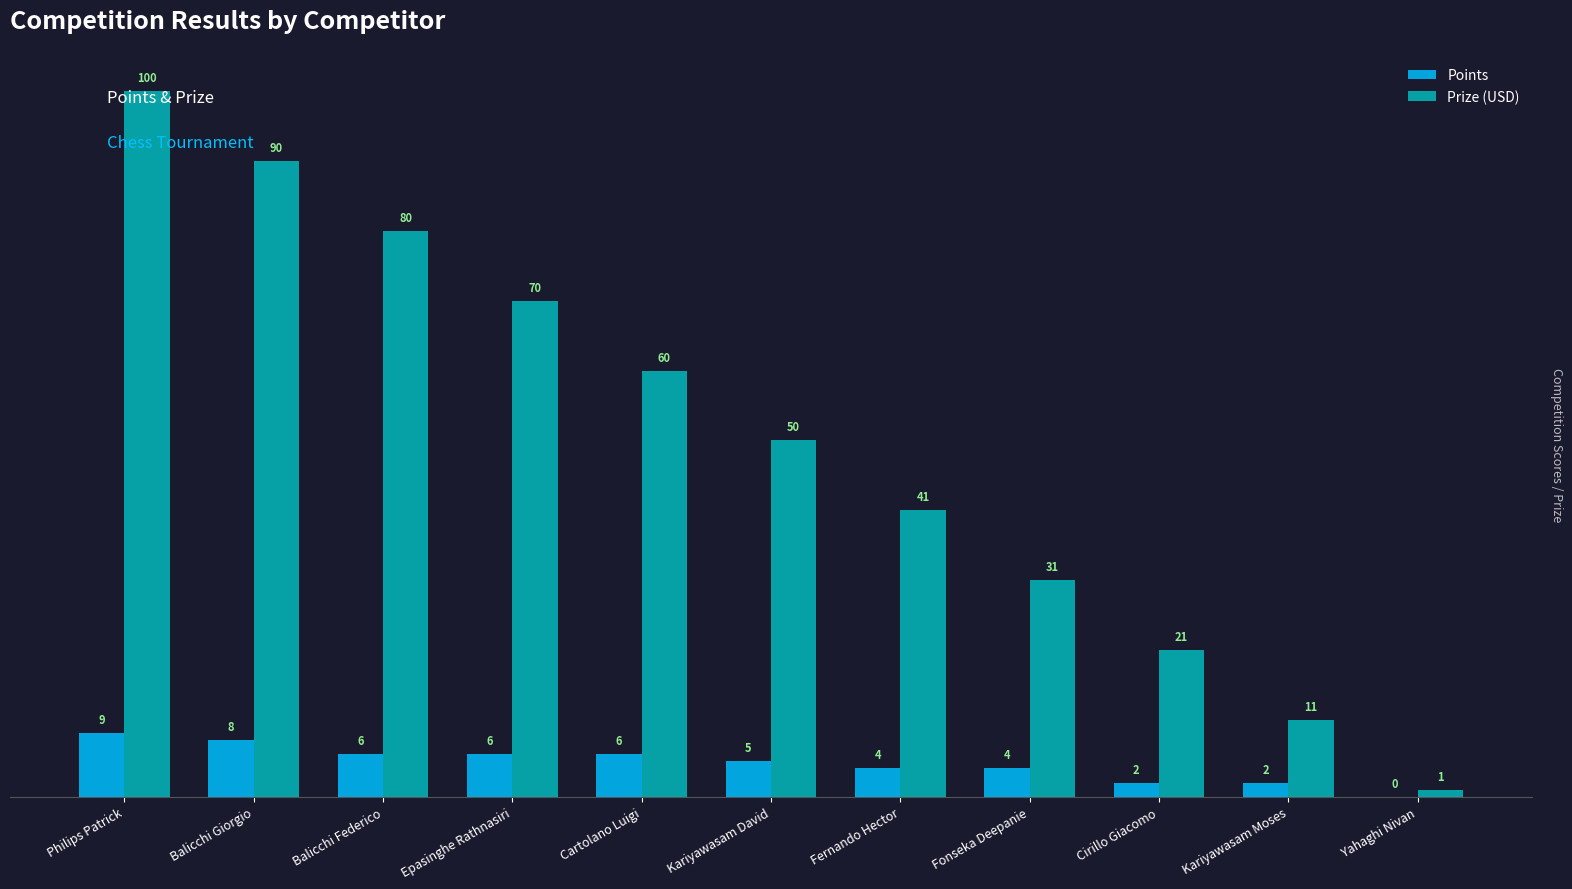

Between Fernando Hector and Fonseka Deepanie, which series saw the biggest shift?

Prize (USD)